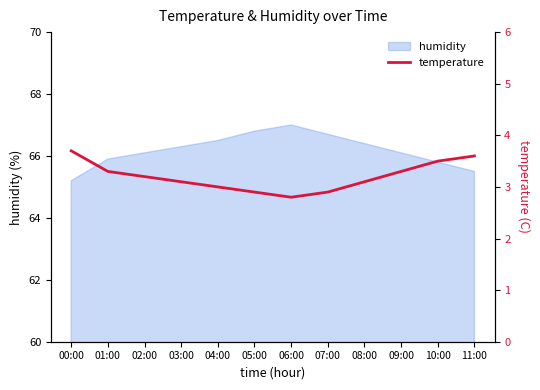

How many values are between 3 and 4?

9